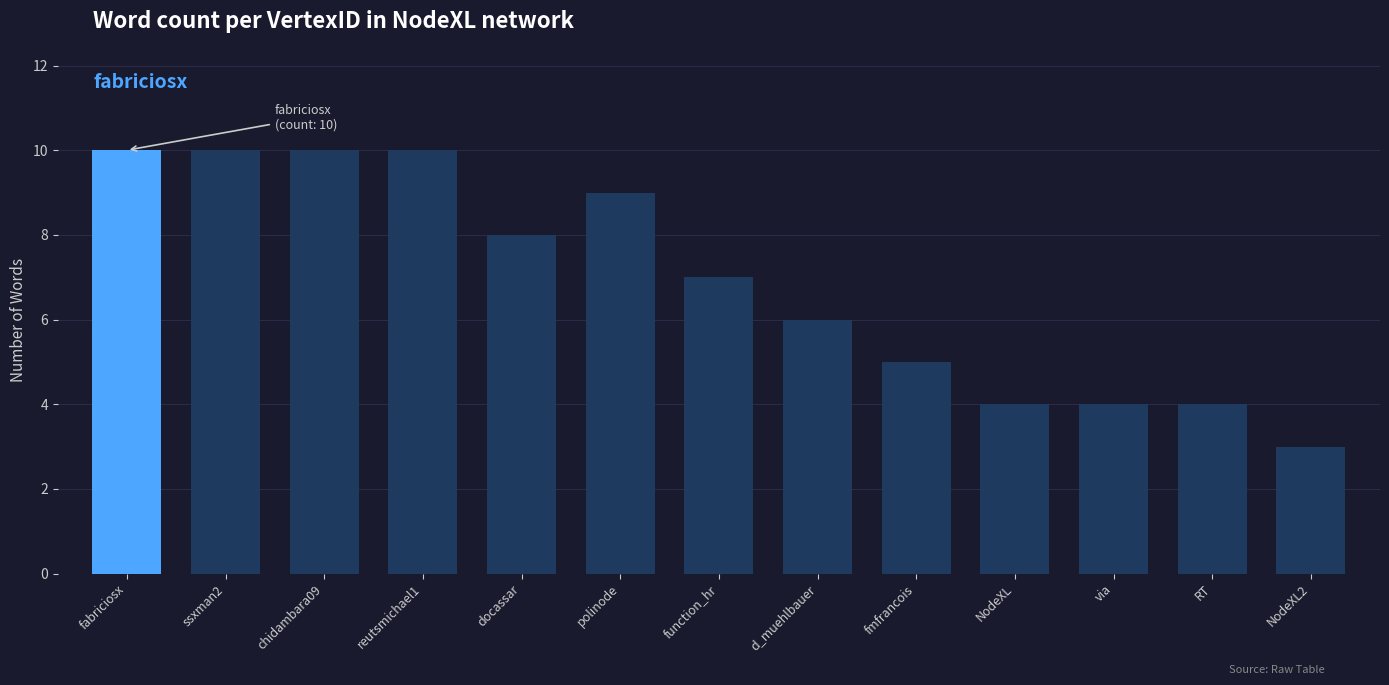

What is the label of the 8th bar from the left?

d_muehlbauer